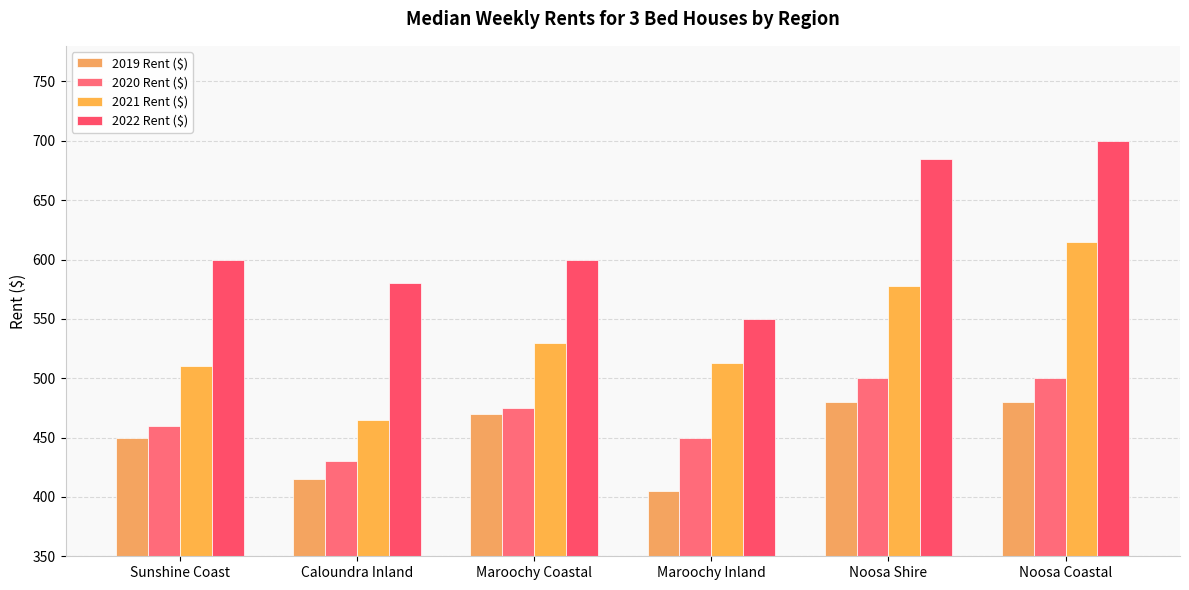

What are all the series names shown in the legend?

2019 Rent ($), 2020 Rent ($), 2021 Rent ($), 2022 Rent ($)